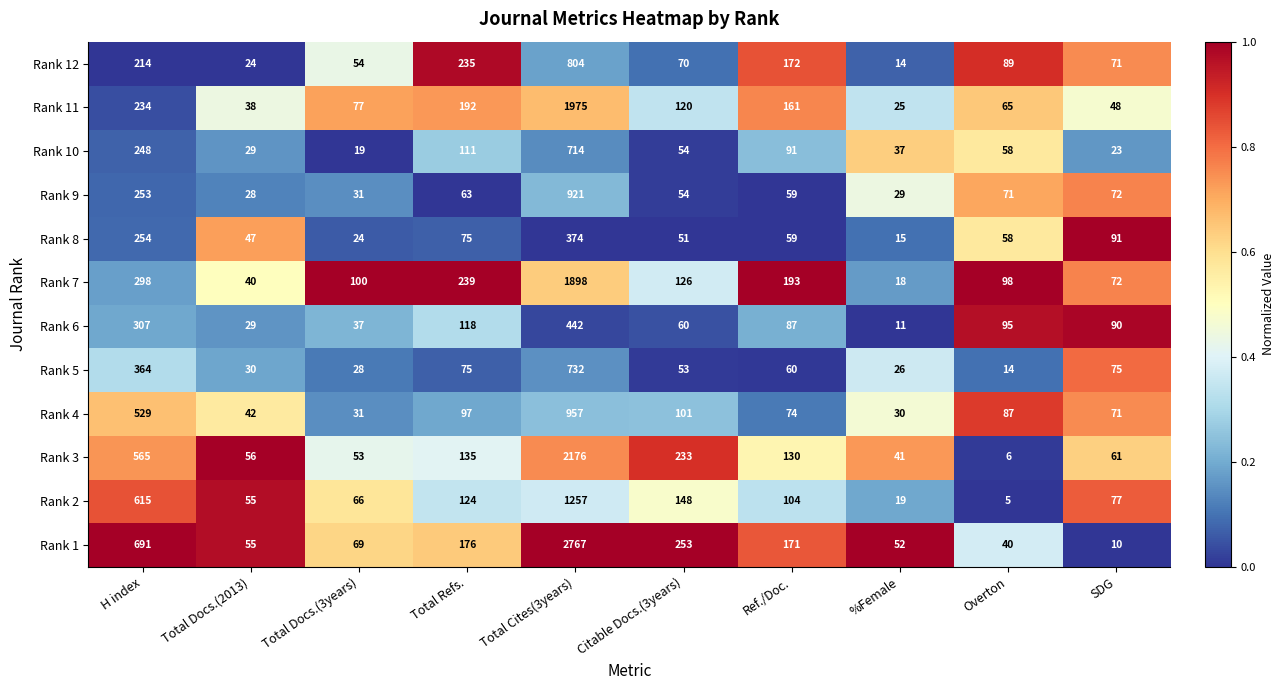

How many series are shown in this chart?

12